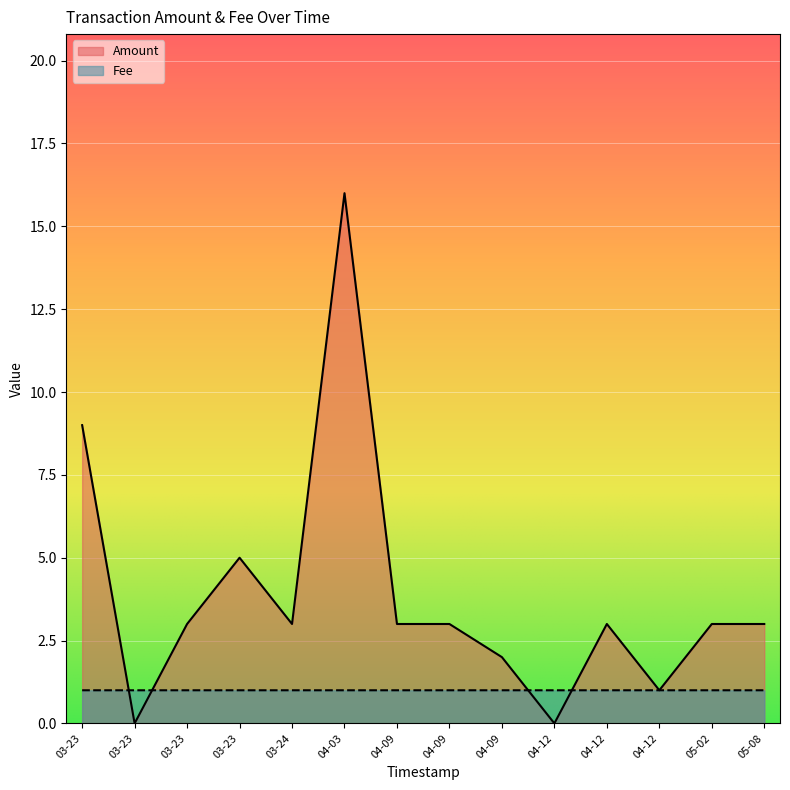

Is it true that Amount equals 0.0 at 03-23?

True